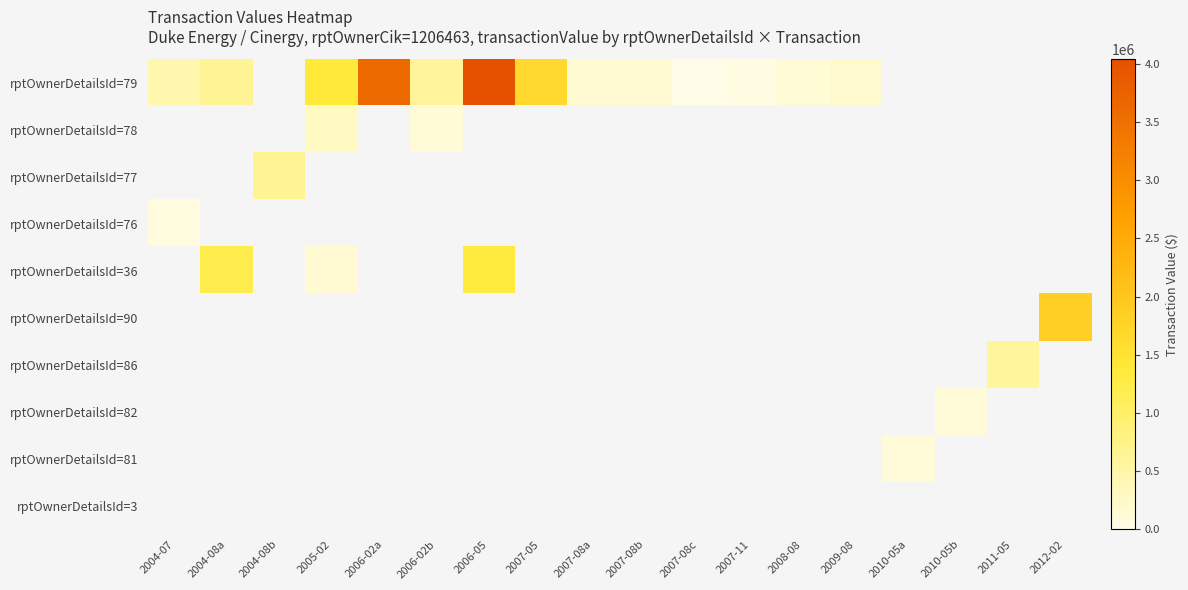

Between 2012-02 and 2004-08b, which is larger?

2012-02